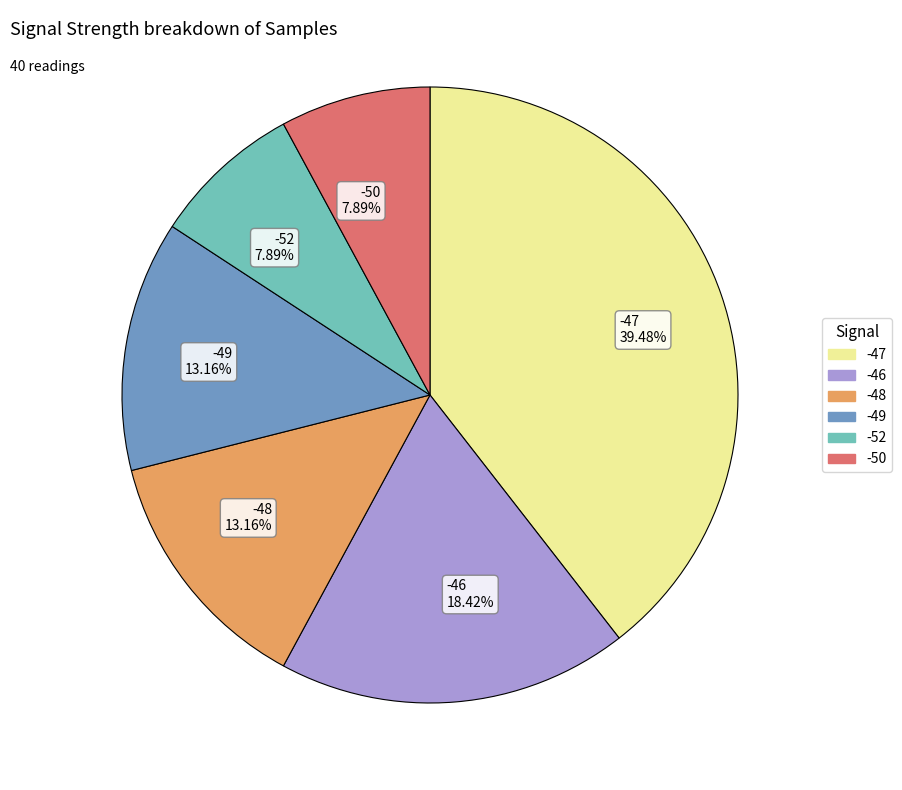

Is there any slice that represents more than half of the pie?

No